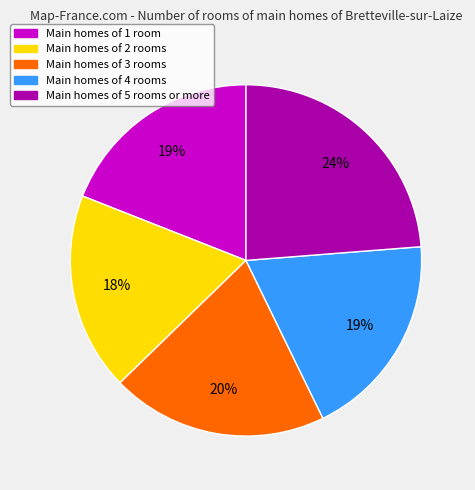

Is there a majority slice in this chart?

No